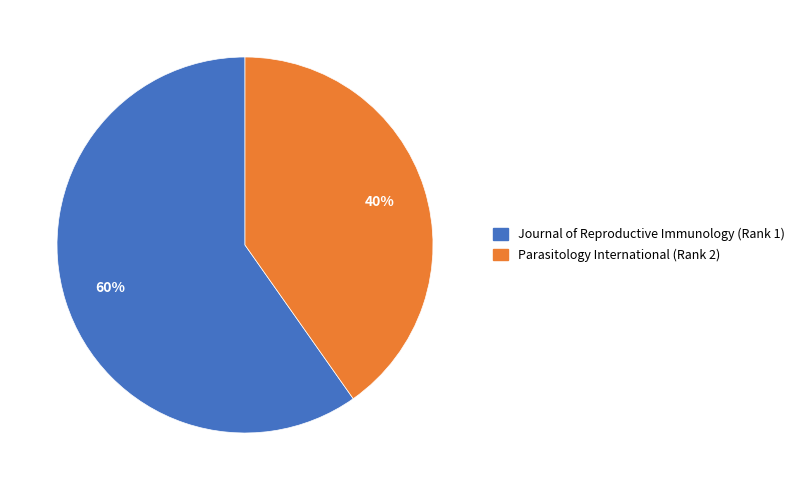

Which slice represents more than half of the pie?

Journal of Reproductive Immunology (Rank 1)